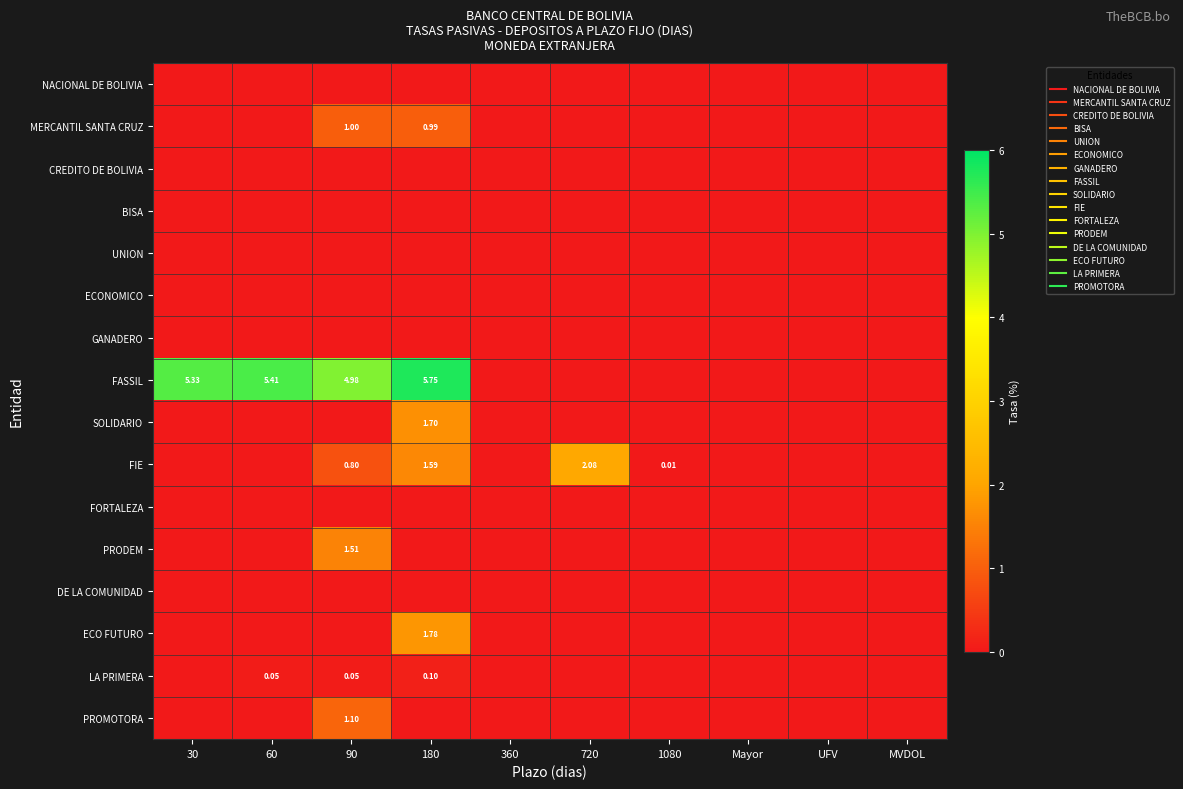

The NACIONAL DE BOLIVIA series shows 0.0 at 90. True or false?

True